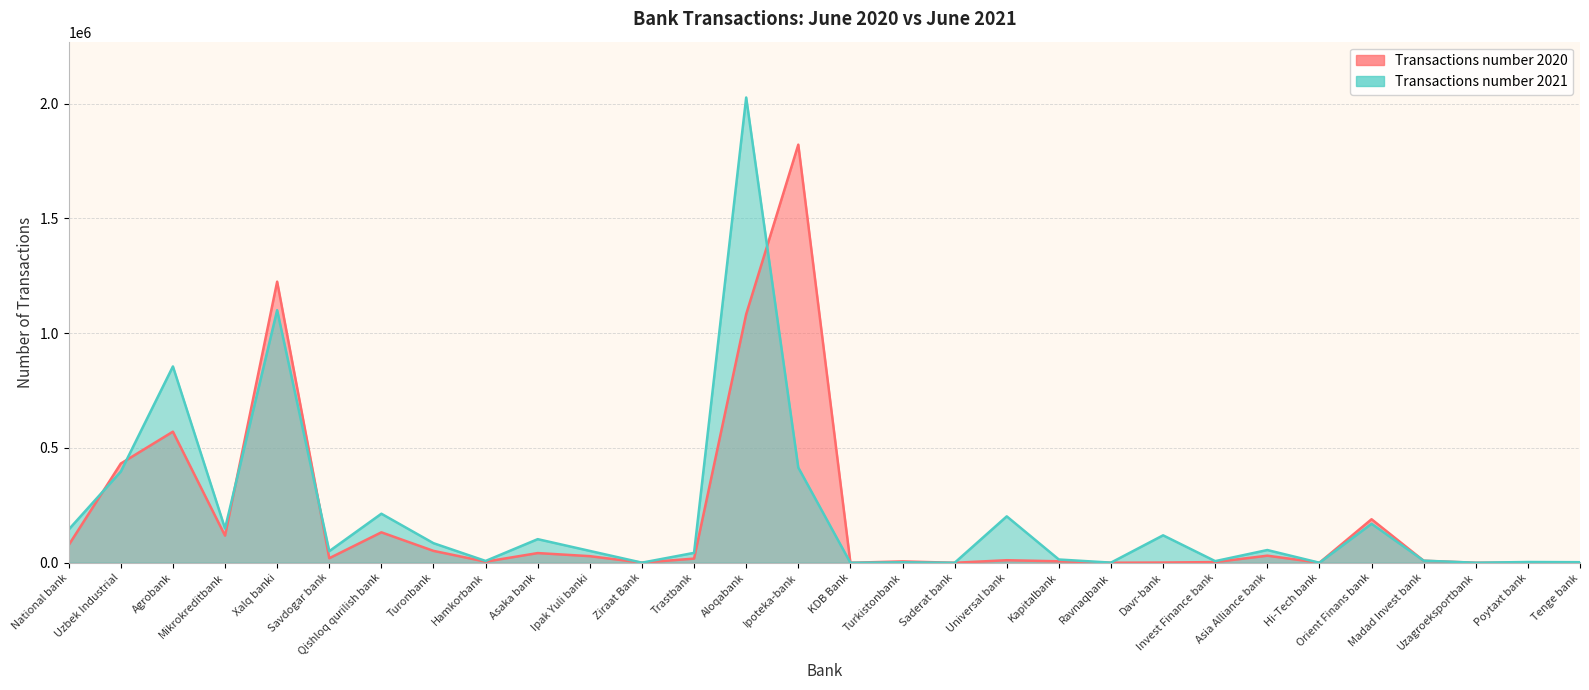

How many lines are shown in the chart?

2